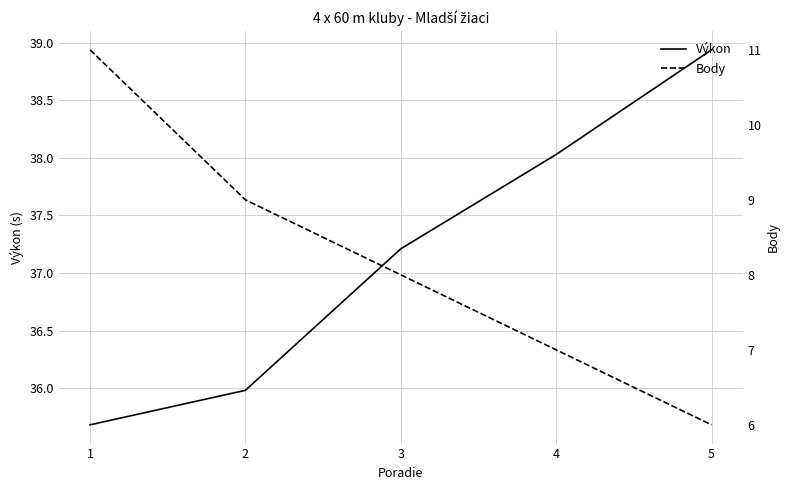

How many values in the Body series are below 8?

2